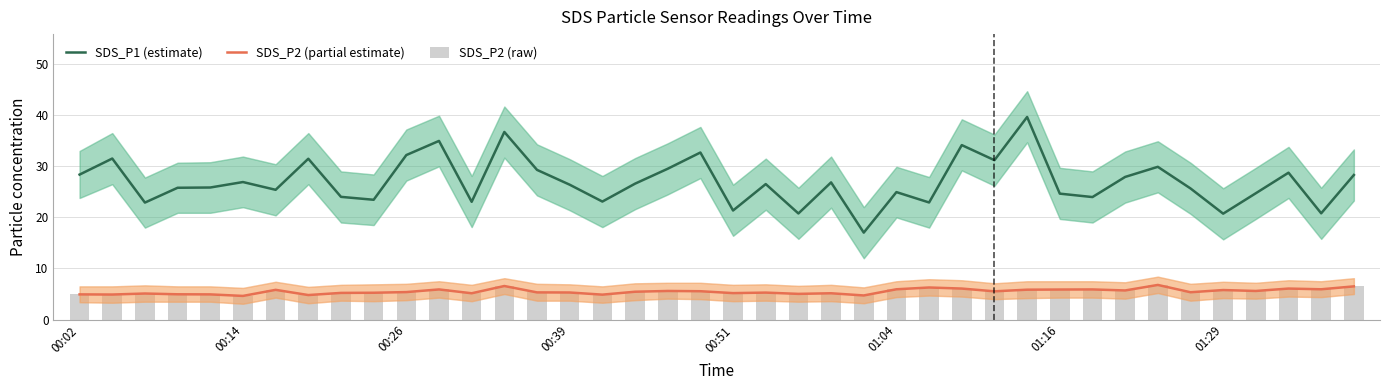

At which category is the sum across all series the highest?

29